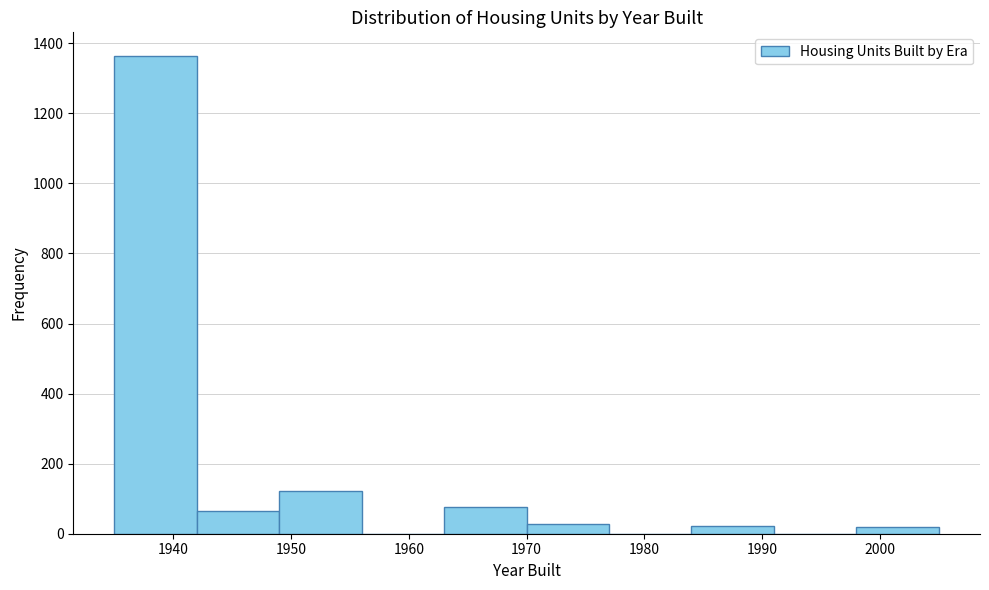

What is the height of the bar covering 1984 to 1991 on the x-axis? The values are not printed on the chart, so give them approximately, as read against the axis.

20